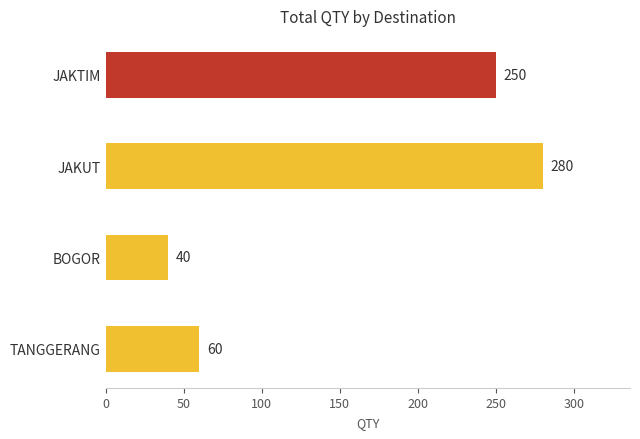

Between JAKTIM and BOGOR, which is larger?

JAKTIM